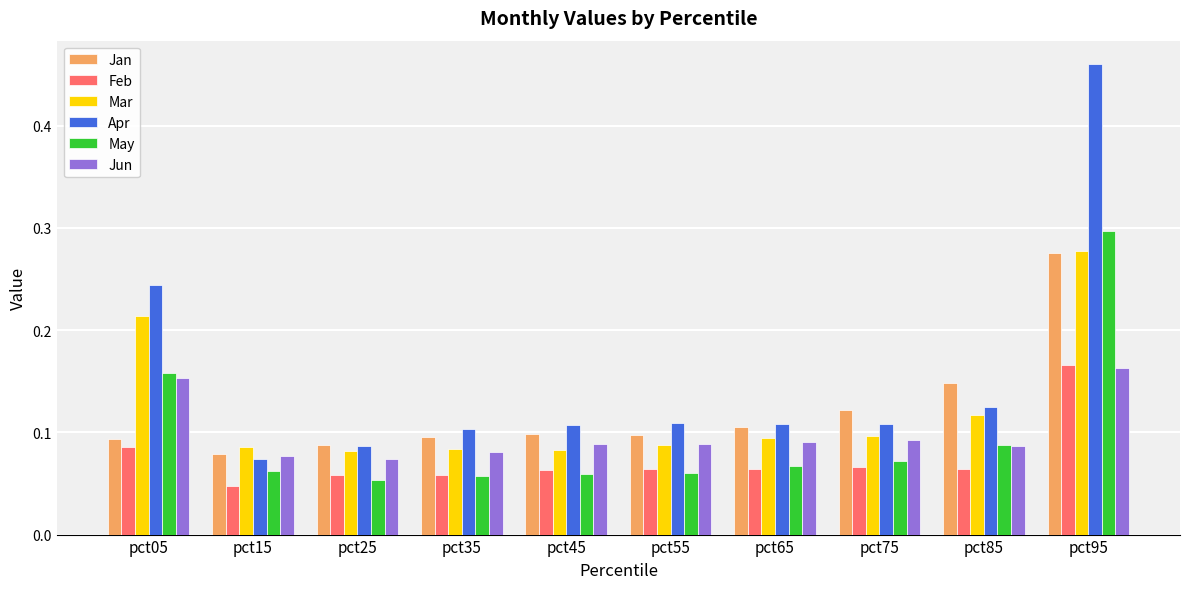

How many categories are shown in the chart?

10